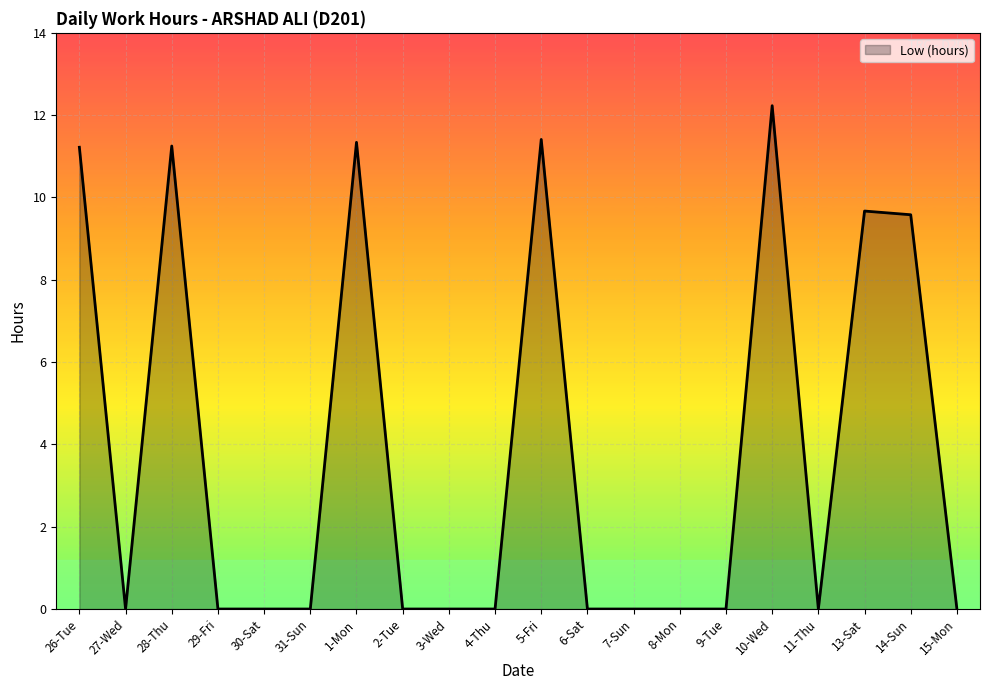

True or false: the data shows 11.2 at 26-Tue.

True